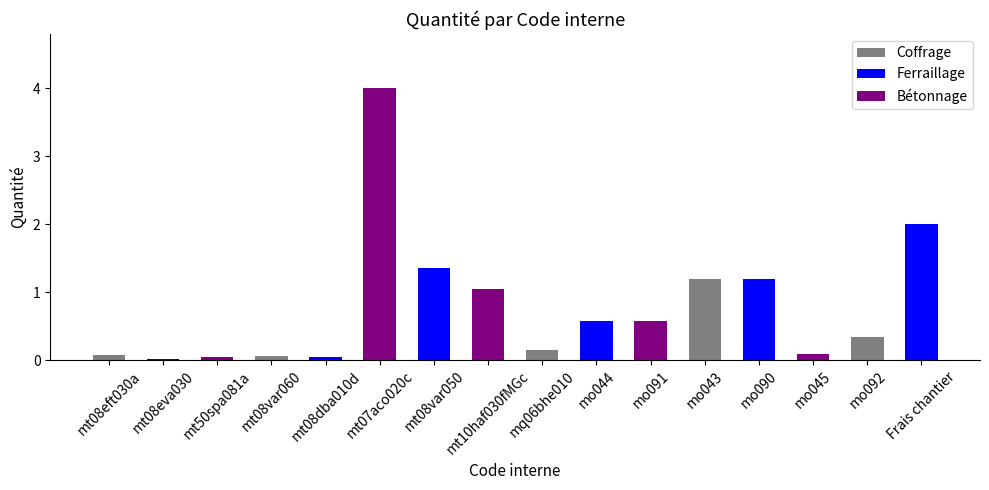

What is the greatest value displayed?

4.0